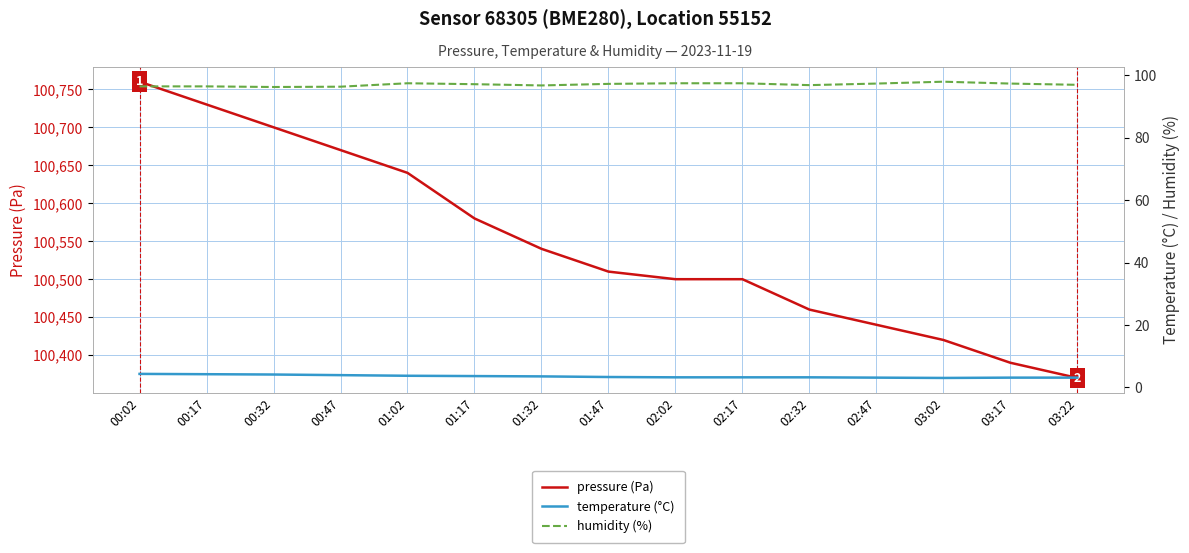

At which category is the sum across all series the highest?

00:02